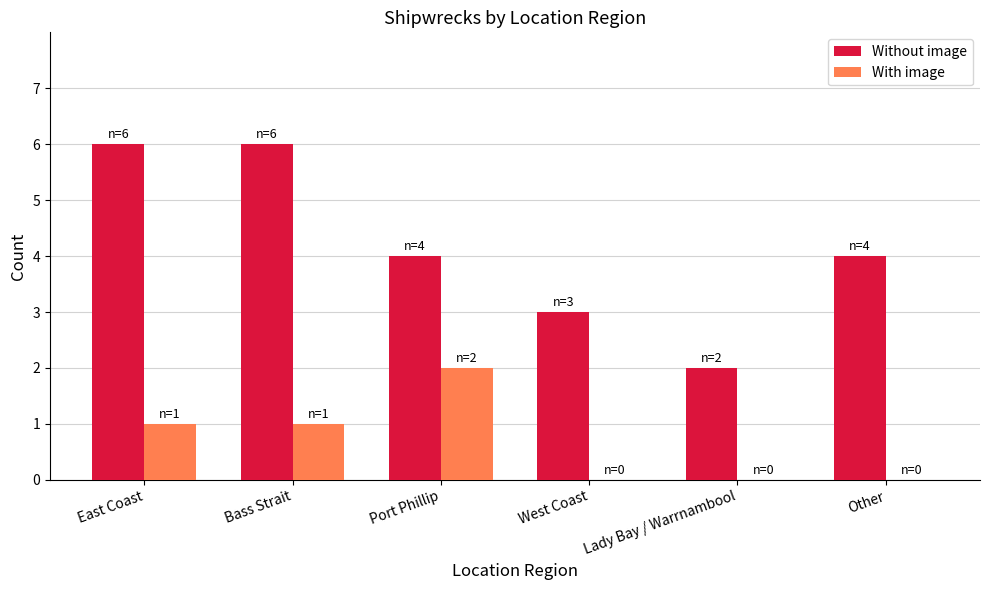

What is the difference between the Without image values at Lady Bay / Warrnambool and Bass Strait?

4